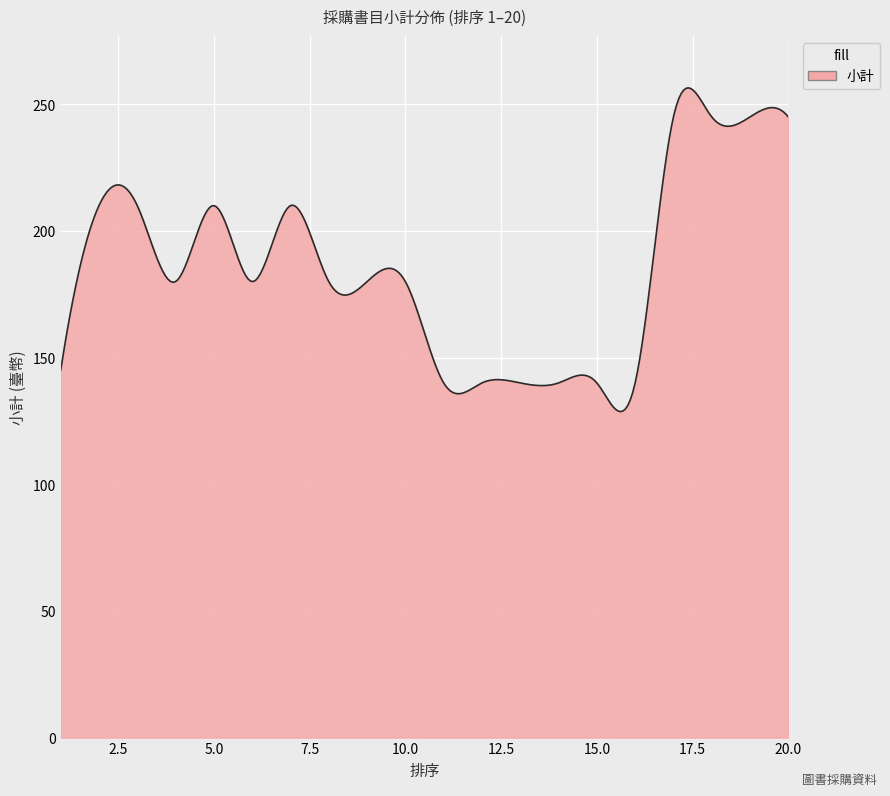

What is the difference between the maximum and minimum values?

127.8